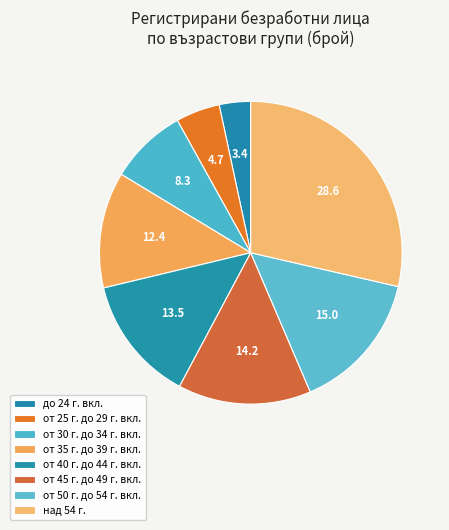

To the nearest percent, what is the difference between the largest and smallest slice percentages?

25%